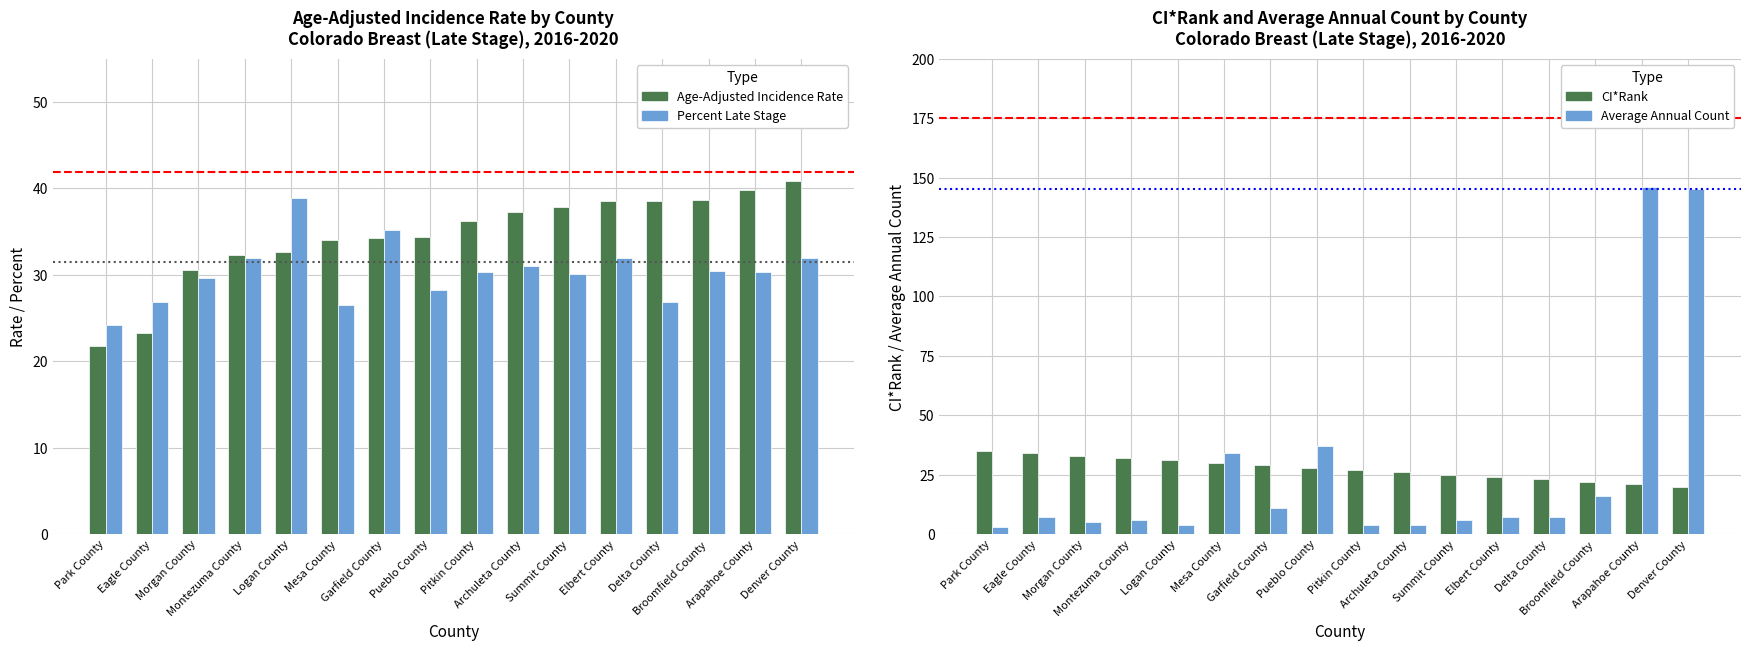

At which category is the sum across all series the highest?

Denver County